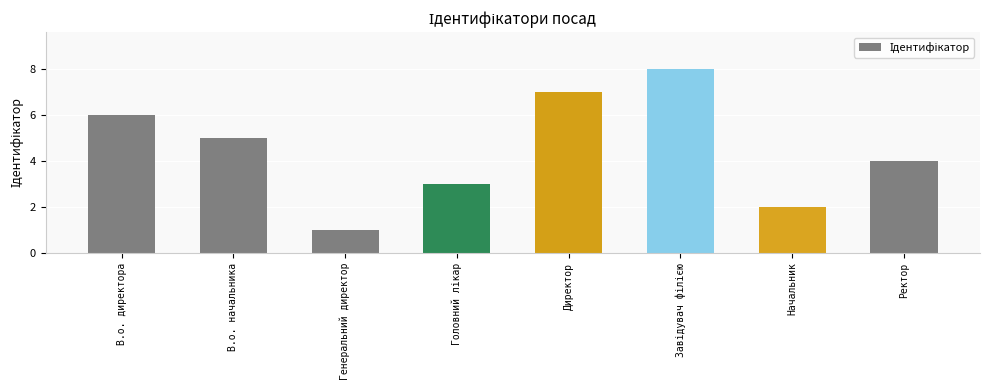

How many distinct data groups are displayed?

1